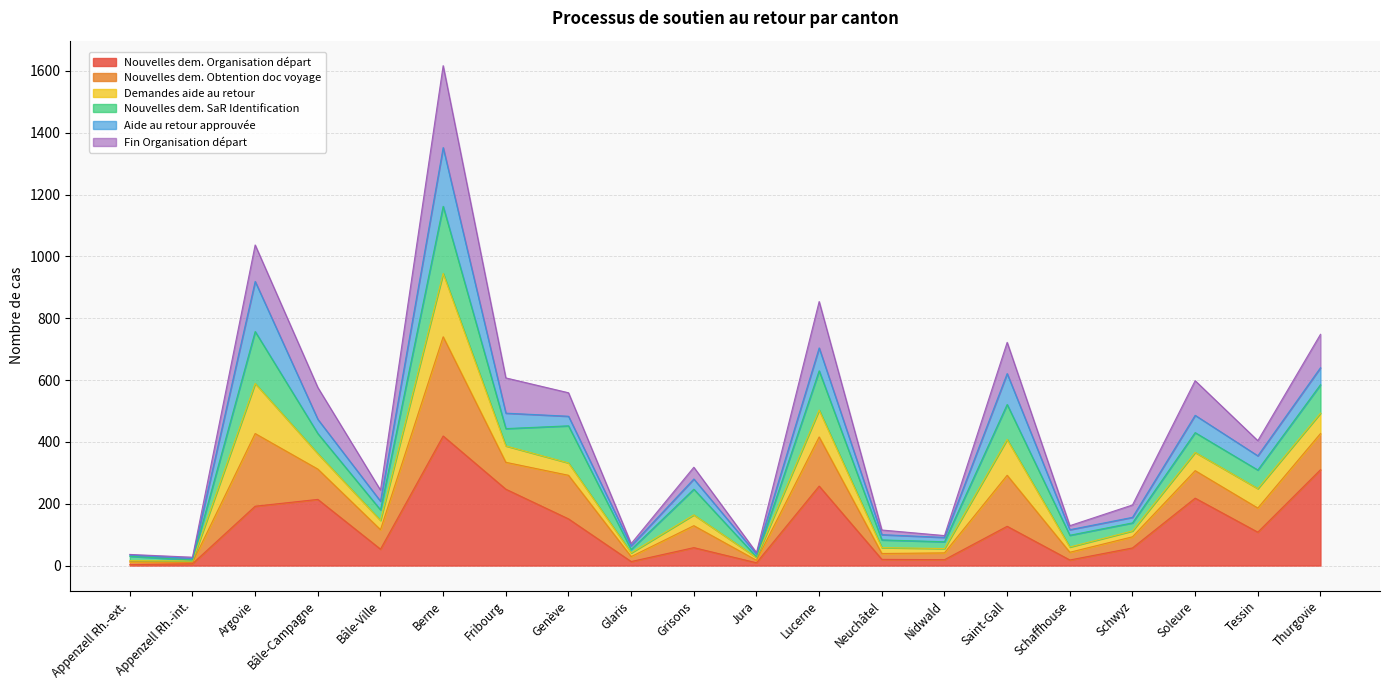

Which series changed the most between Bâle-Ville and Schaffhouse?

Nouvelles dem. Obtention doc voyage